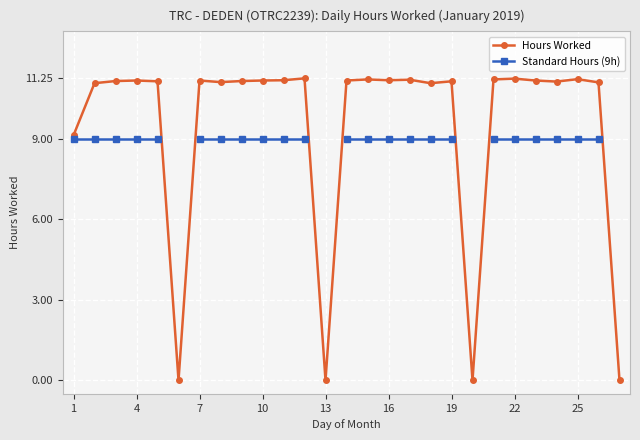

What is the total value across all series at 22?

20.1